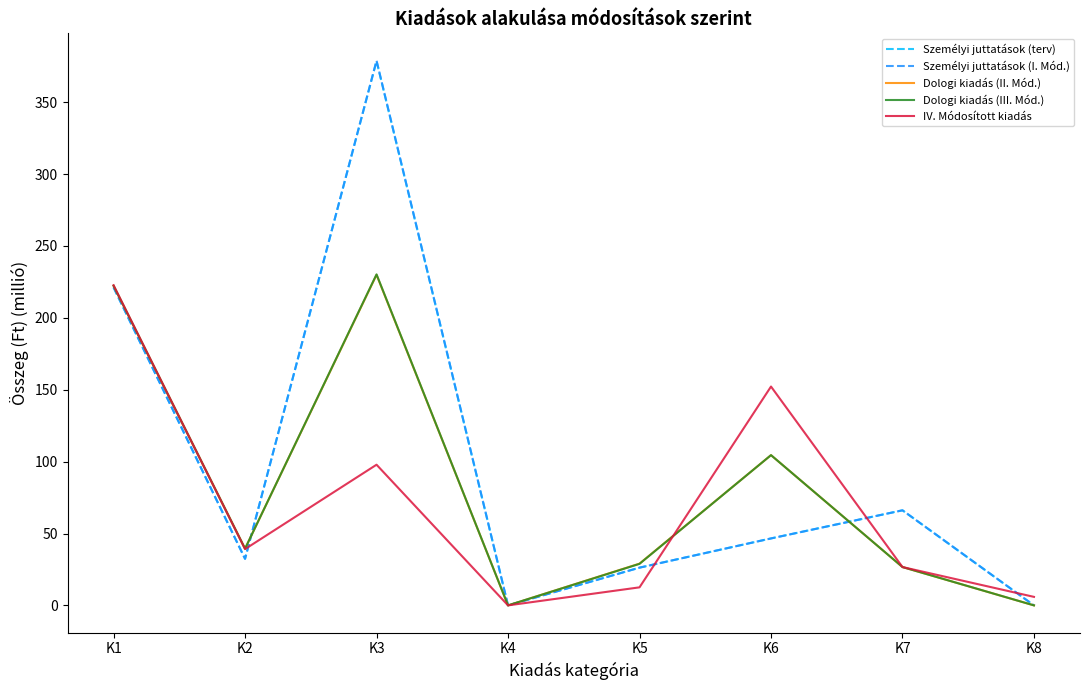

Which series has the widest spread of values?

Személyi juttatások (I. Mód.)